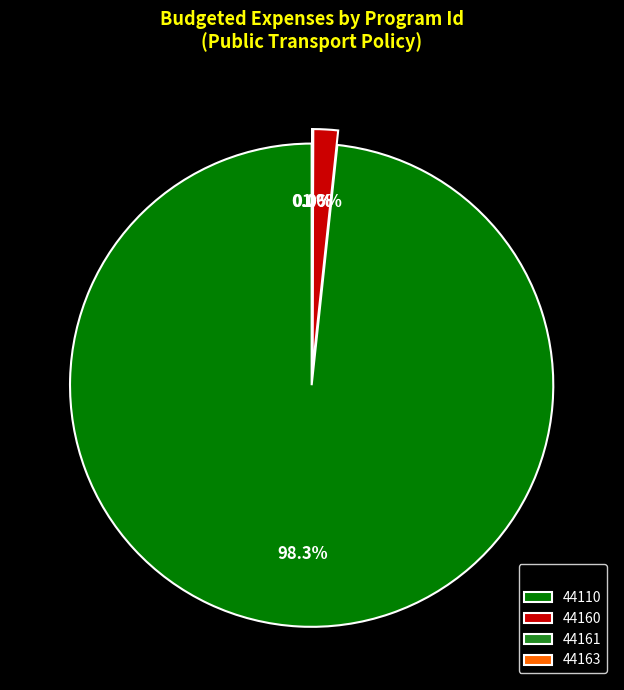

To the nearest percent, what is the difference between the largest and smallest slice percentages?

98%